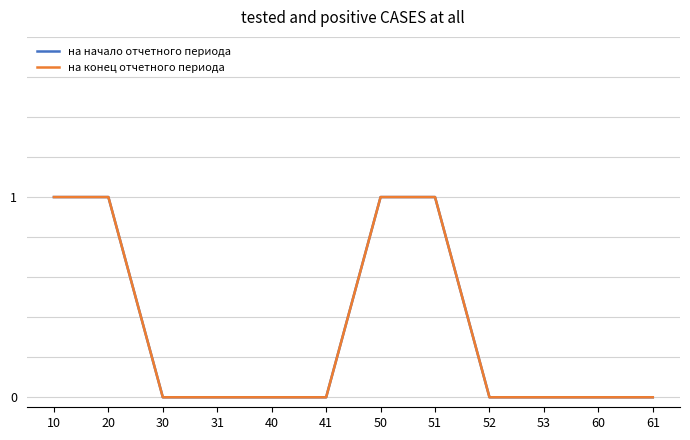

Reading left to right, list all the values displayed in this chart.

на начало отчетного периода: 1	1	0	0	0	0	1	1	0	0	0	0
на конец отчетного периода: 1	1	0	0	0	0	1	1	0	0	0	0